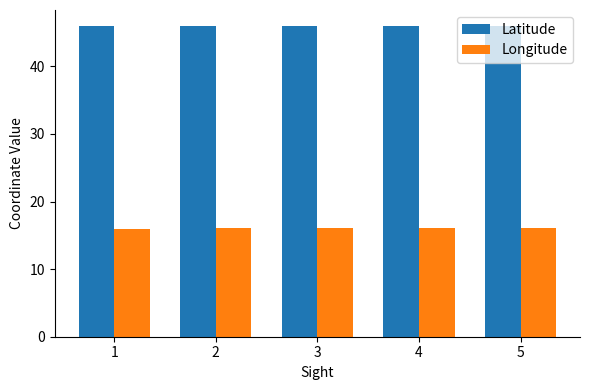

Does the chart contain stacked bars?

No